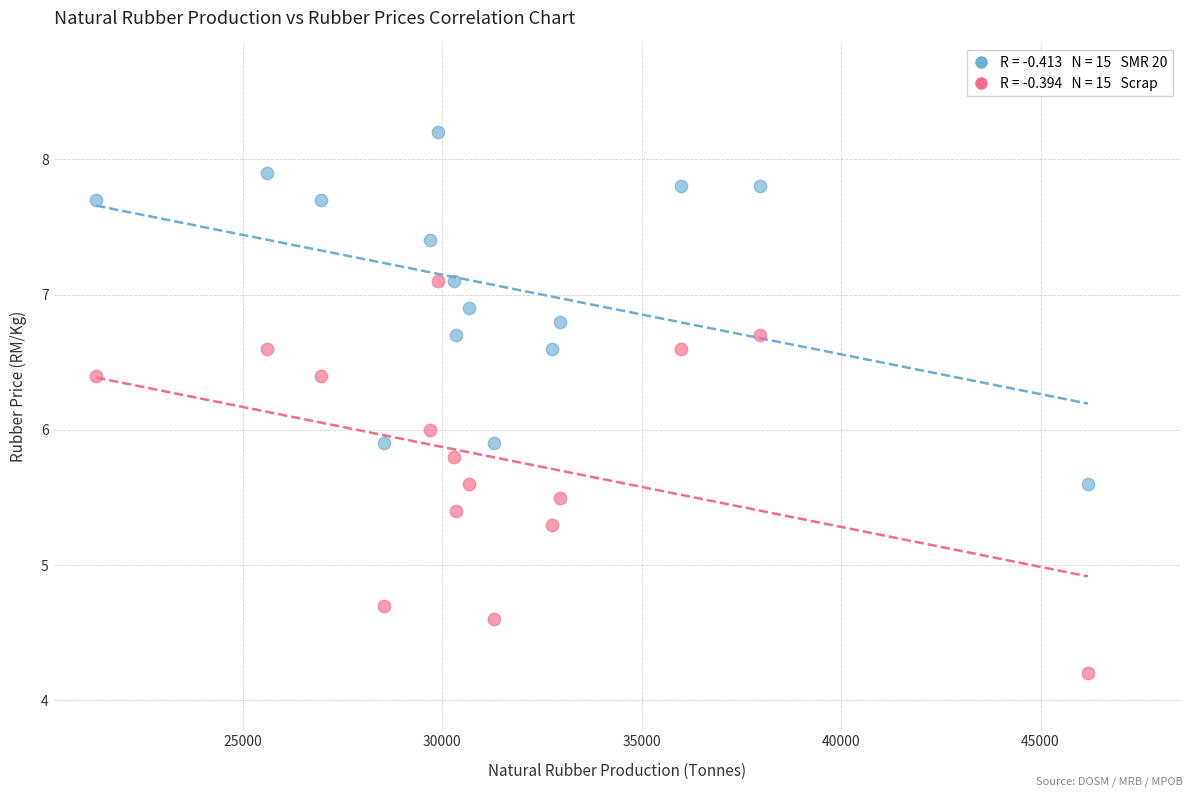

Across all data points, what is the range of Y values (max minus min)?

4.0